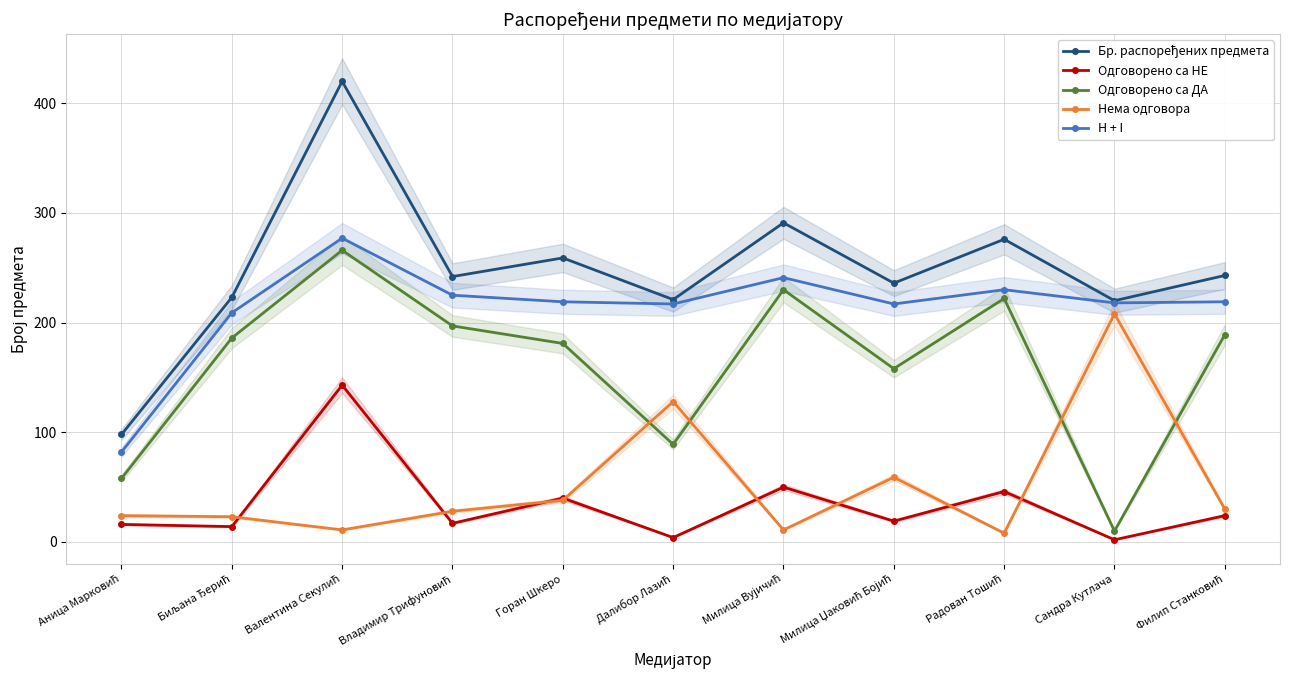

What is the lowest value of the Нема одговора series?

8